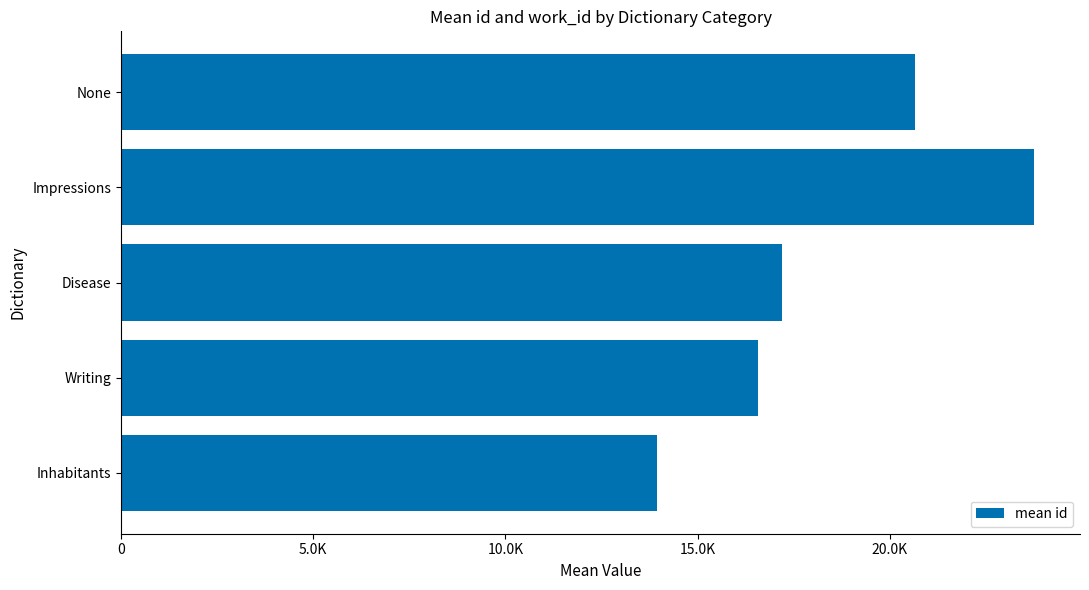

What is the sum of all values?

92133.0